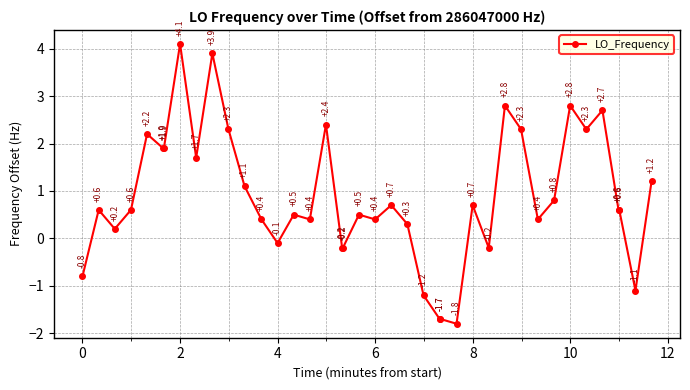

How many lines are shown in the chart?

1